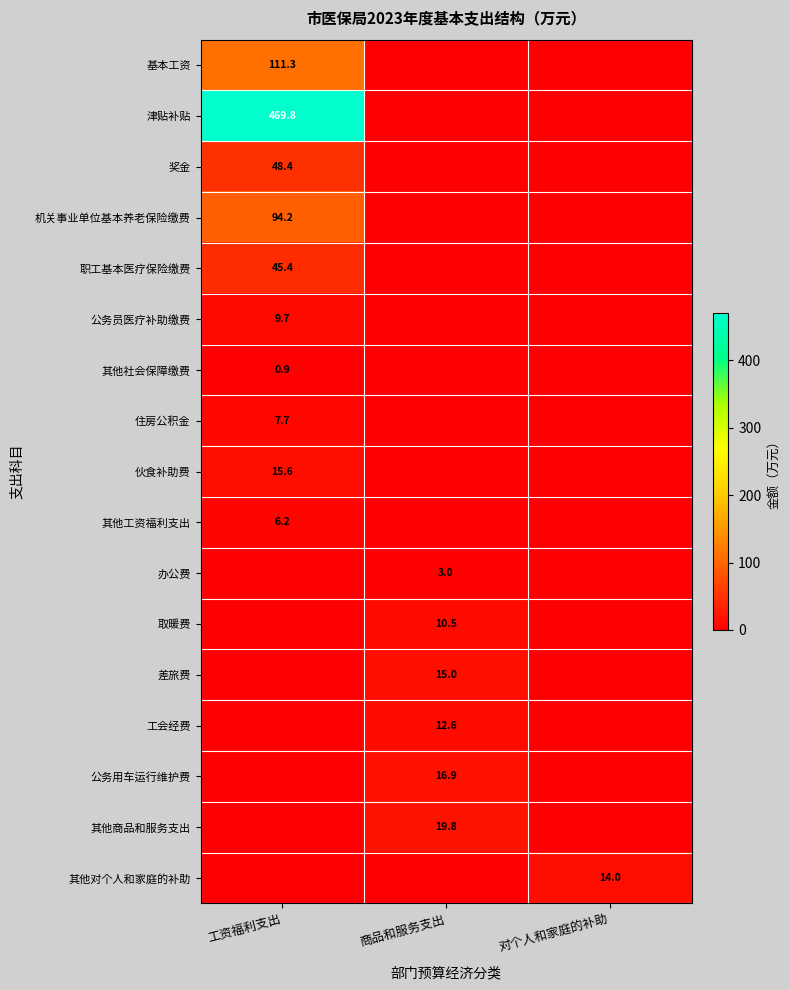

True or false: 其他工资福利支出 has a value of 6.2 at 工资福利支出.

True